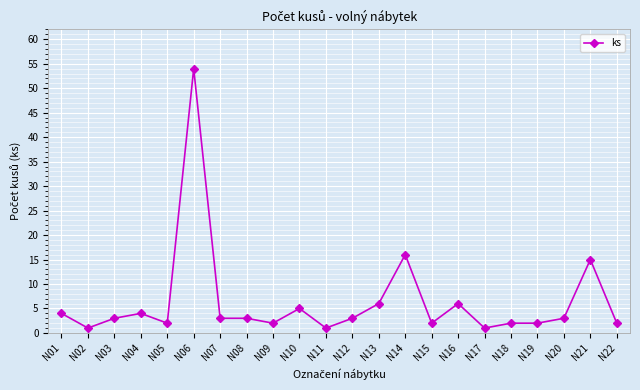

Reading left to right, transcribe all the data shown in this chart.

4	1	3	4	2	54	3	3	2	5	1	3	6	16	2	6	1	2	2	3	15	2